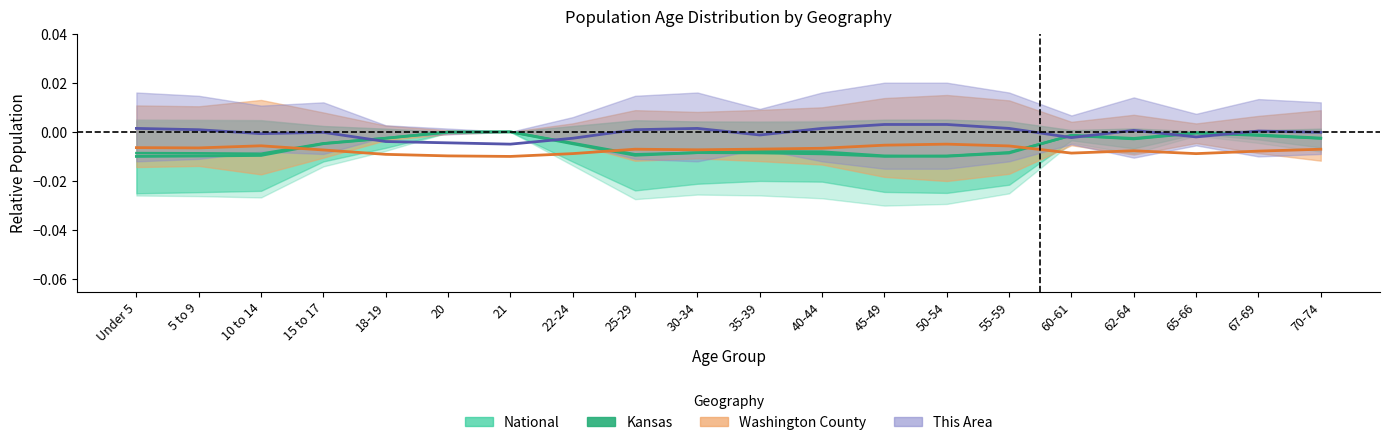

Between 35-39 and 25-29, which is larger?

25-29